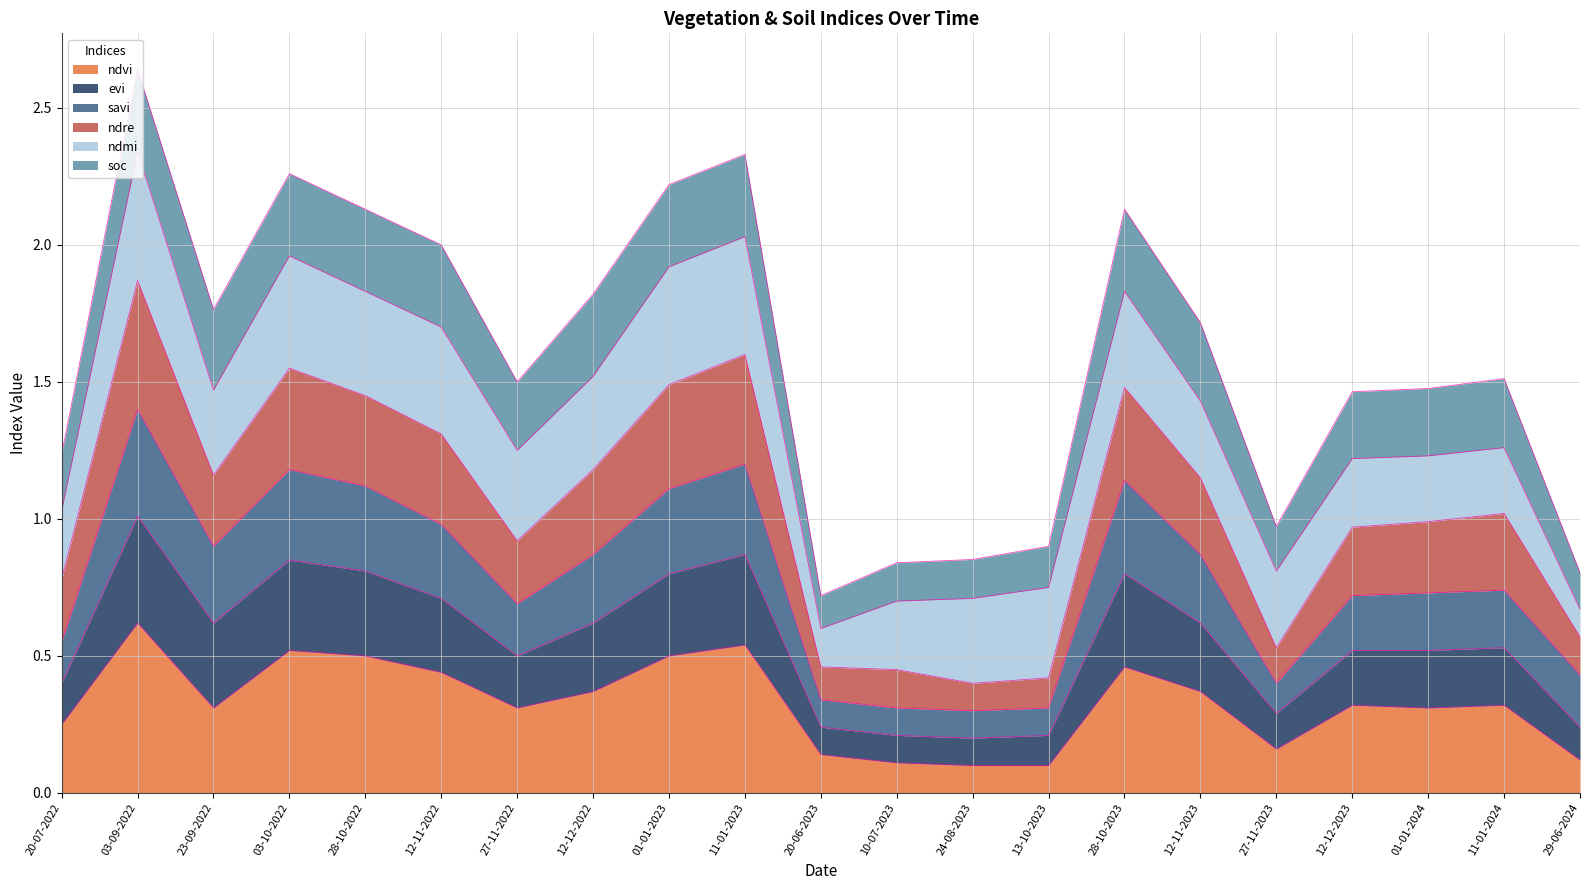

Where is ndre nearest to the value 0?

24-08-2023